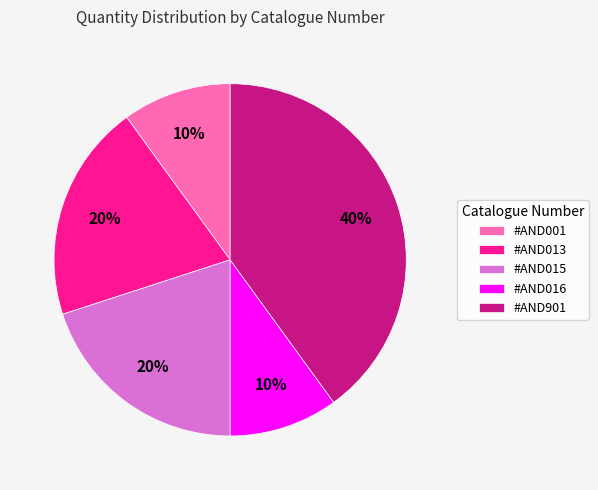

To the nearest percent, what is the combined percentage of #AND015 and #AND001?

30%